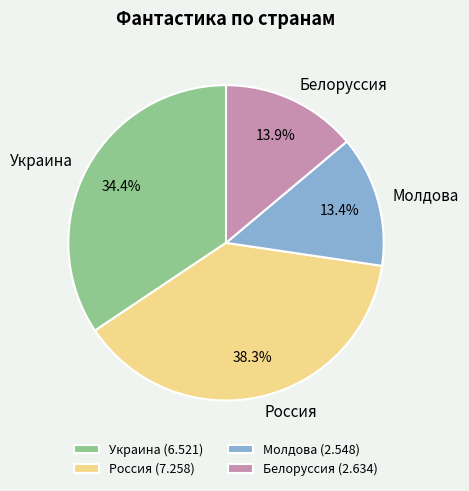

Is there a majority slice in this chart?

No